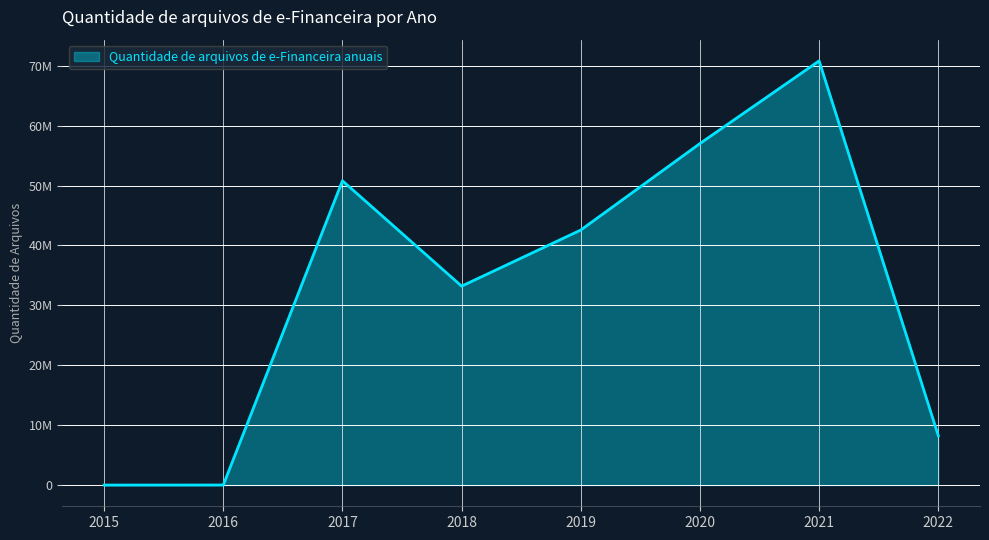

Which has a higher value, 2020 or 2021?

2021